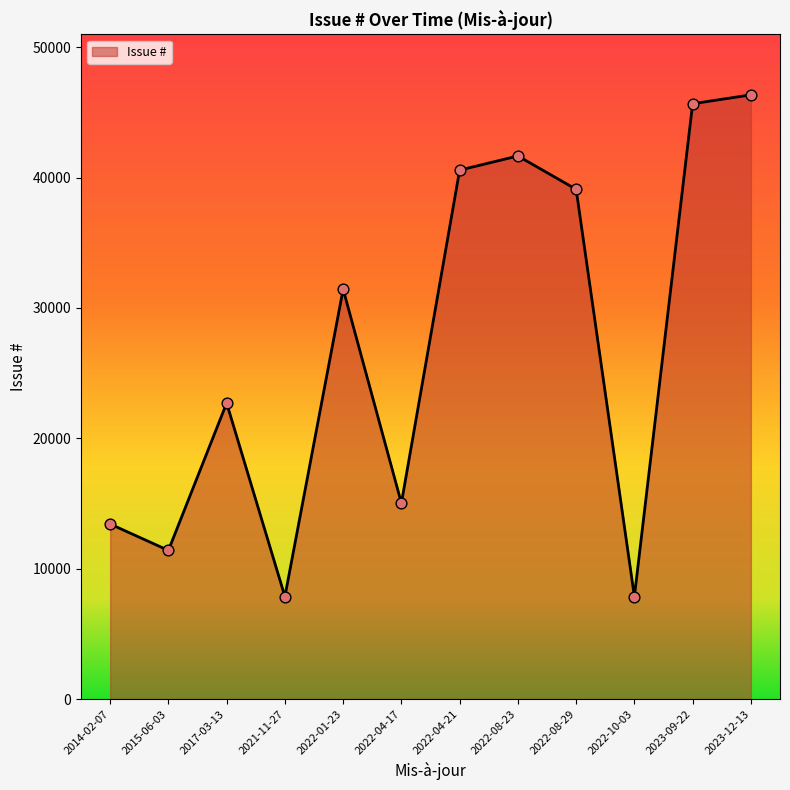

What is the change in value from 2017-03-13 to 2022-04-21?

+17867